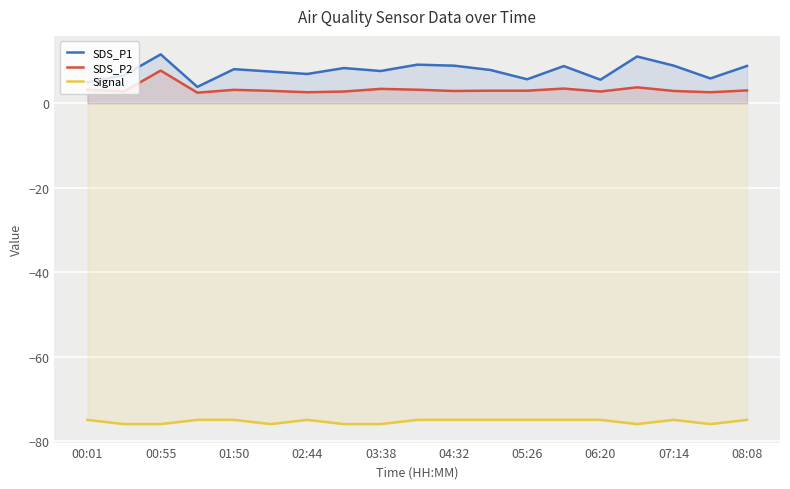

Is the value of SDS_P2 at 02:44 greater than the value of Signal at 00:01?

Yes